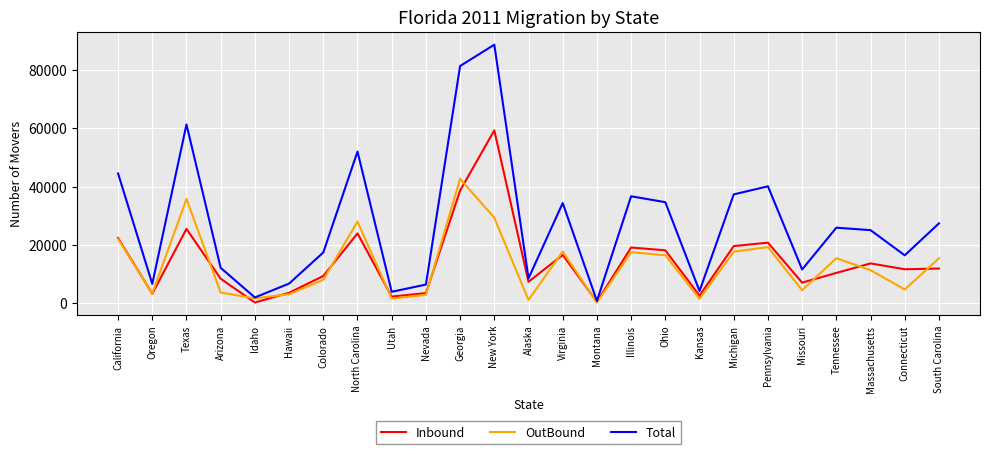

What is the smallest value displayed?

291